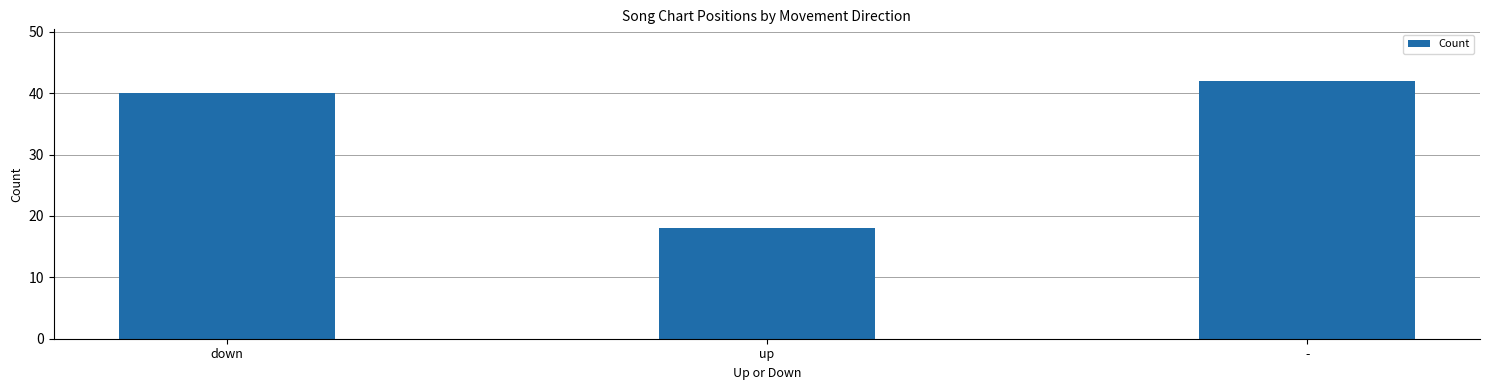

What is the label of the 1st bar from the right?

-